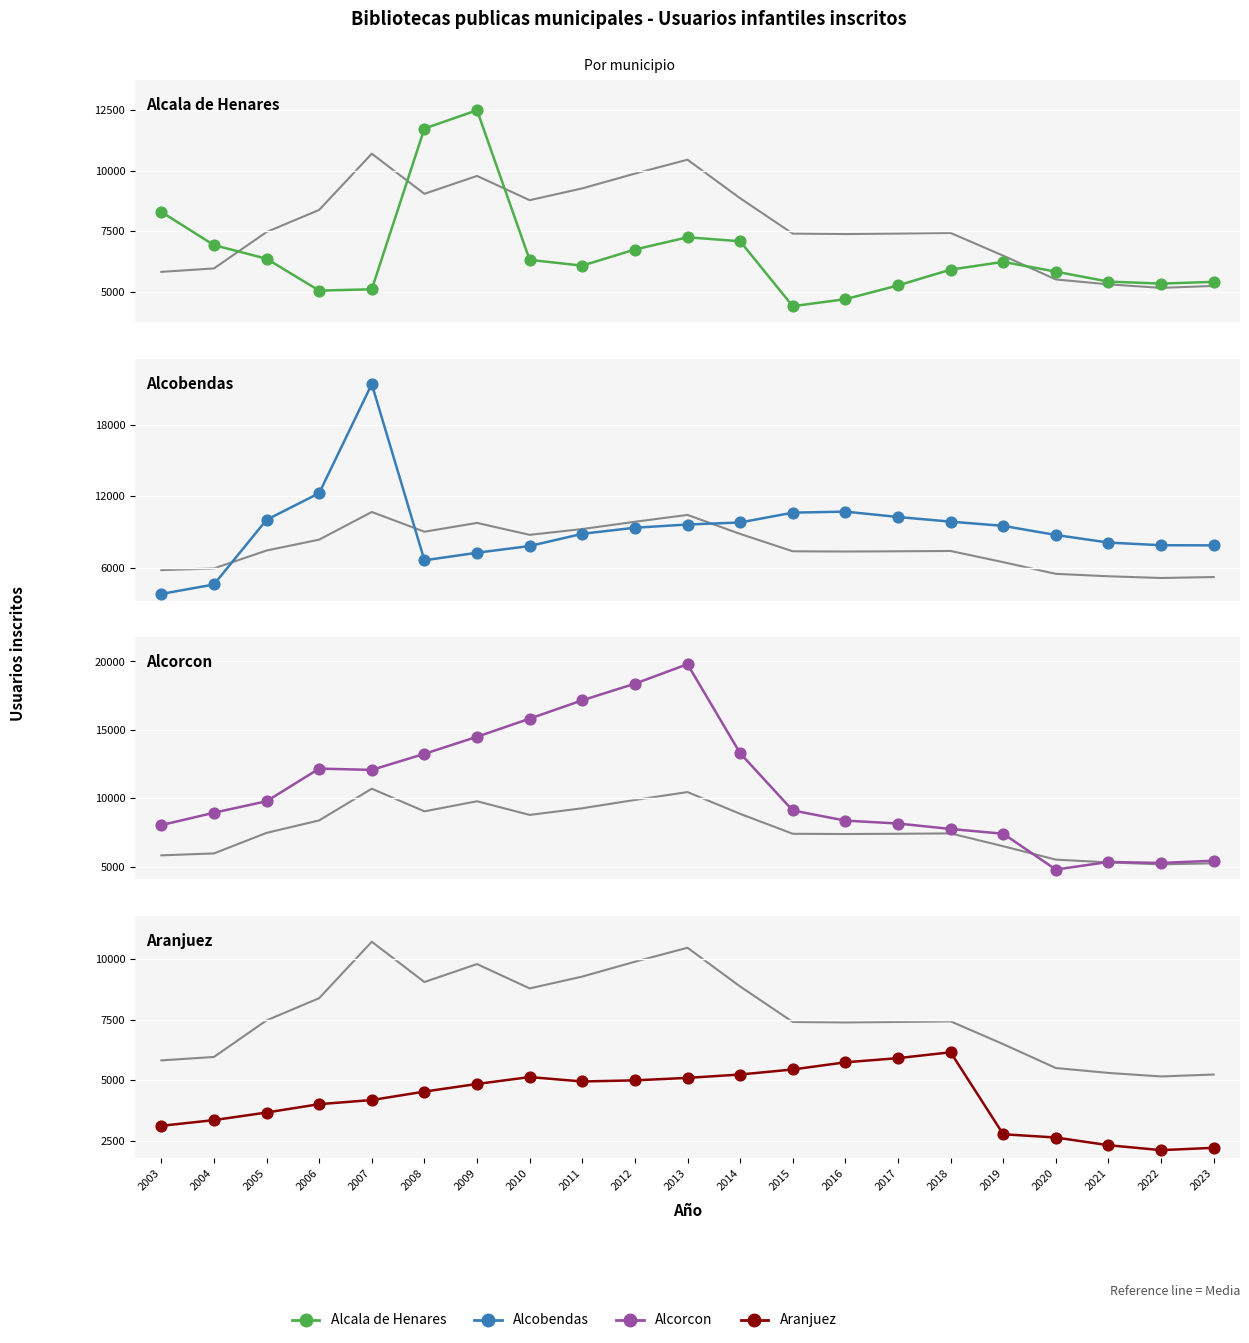

At how many categories does at least one series exceed 14954?

5